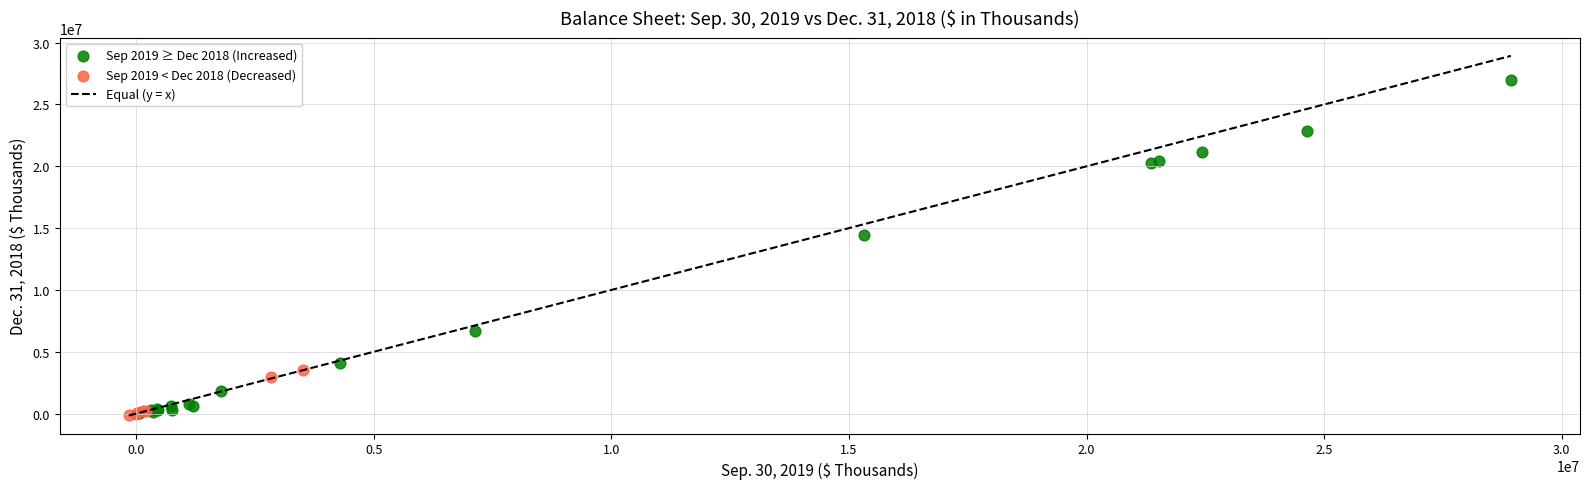

Which series contains the highest Y value?

Sep 2019 ≥ Dec 2018 (Increased)